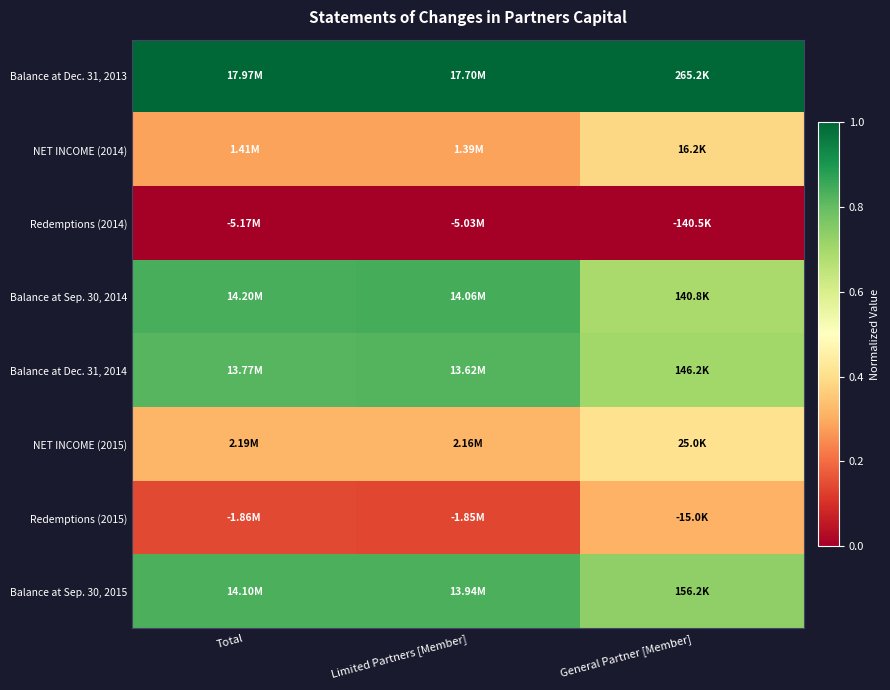

Reading left to right, extract all data points from this chart.

Balance at Dec. 31, 2013: Total=1.0	Limited Partners [Member]=1.0	General Partner [Member]=1.0
NET INCOME (2014): Total=0.3	Limited Partners [Member]=0.3	General Partner [Member]=0.4
Redemptions (2014): Total=0.0	Limited Partners [Member]=0.0	General Partner [Member]=0.0
Balance at Sep. 30, 2014: Total=0.8	Limited Partners [Member]=0.8	General Partner [Member]=0.7
Balance at Dec. 31, 2014: Total=0.8	Limited Partners [Member]=0.8	General Partner [Member]=0.7
NET INCOME (2015): Total=0.3	Limited Partners [Member]=0.3	General Partner [Member]=0.4
Redemptions (2015): Total=0.1	Limited Partners [Member]=0.1	General Partner [Member]=0.3
Balance at Sep. 30, 2015: Total=0.8	Limited Partners [Member]=0.8	General Partner [Member]=0.7